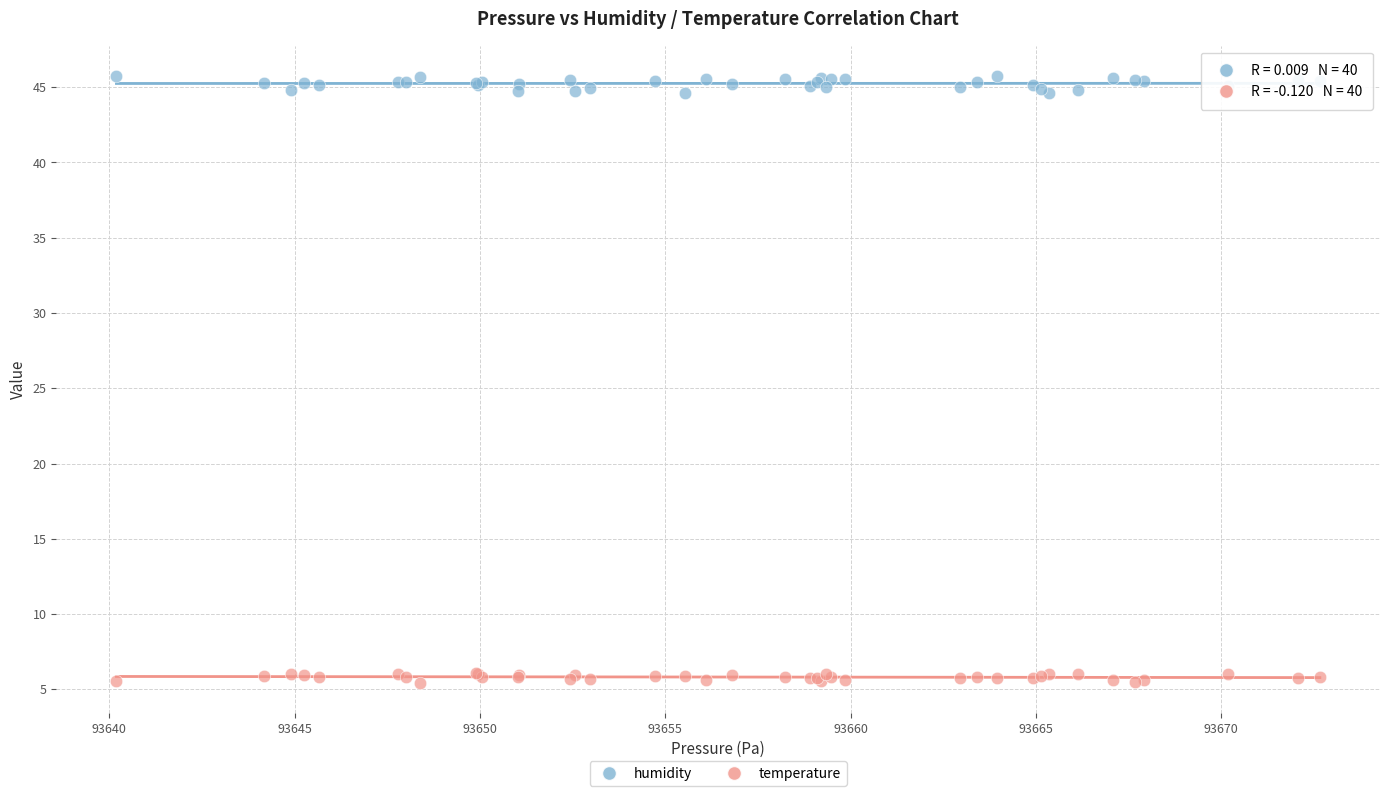

Which series contains the highest Y value?

humidity